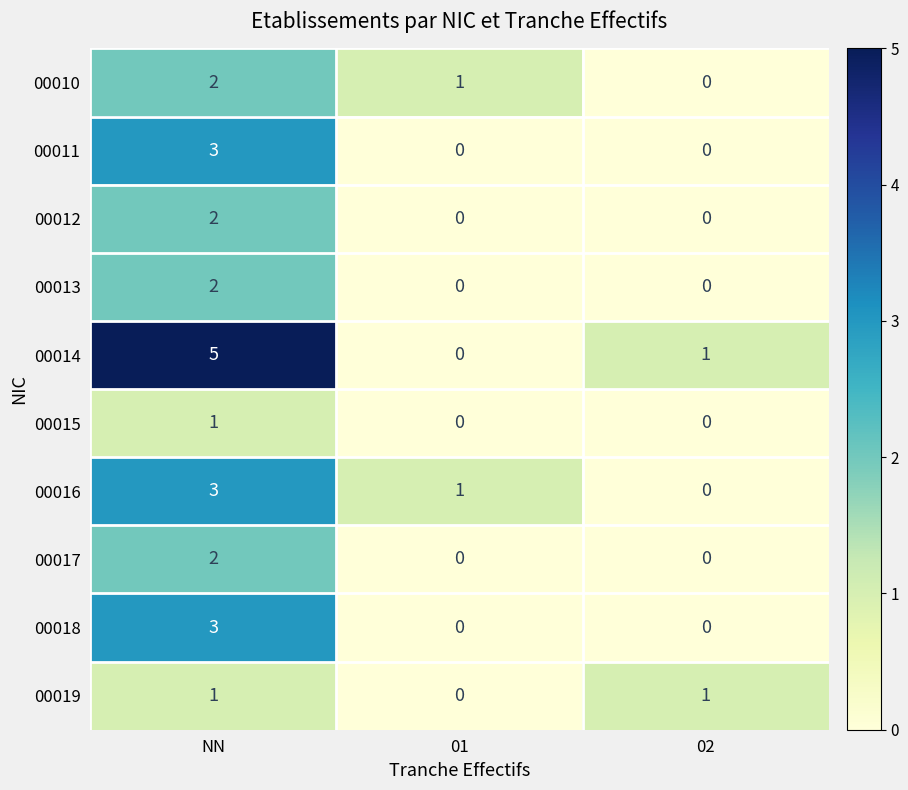

Which series has the widest spread of values?

00014